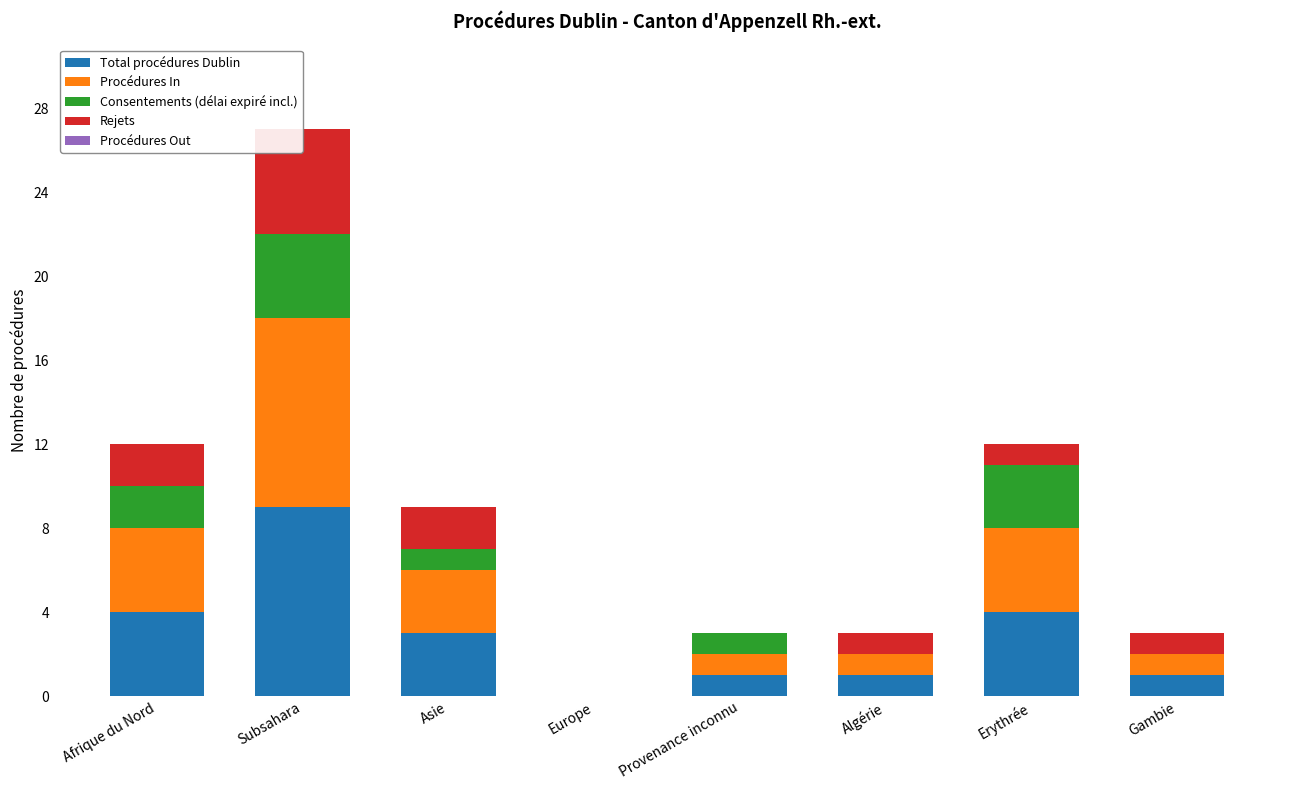

What is the sum of the Procédures In values at Afrique du Nord and Asie?

7